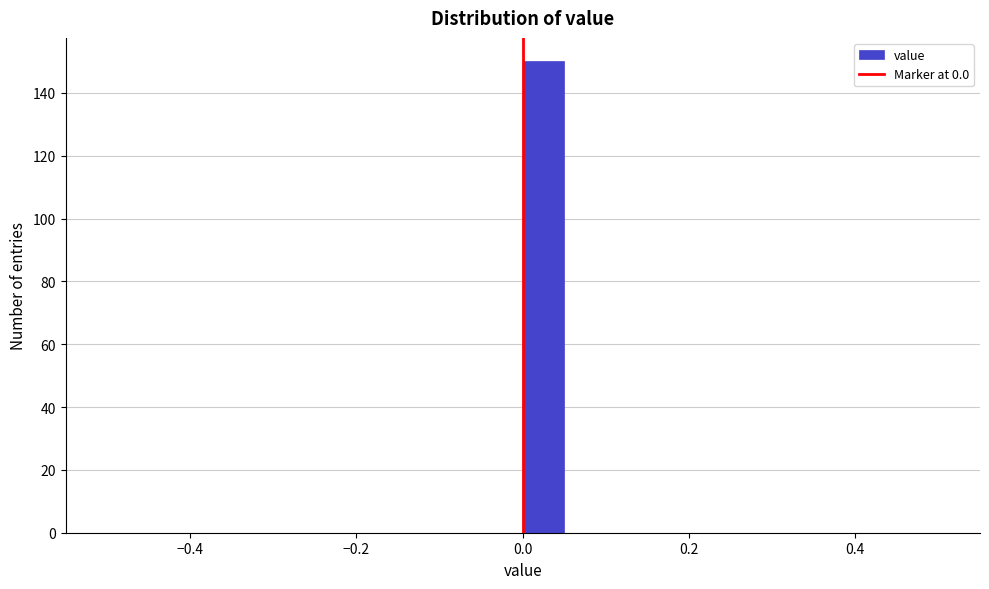

Around what value on the x-axis is the tallest bar? Give the approximate position of its centre, as read against the axis.

0.02